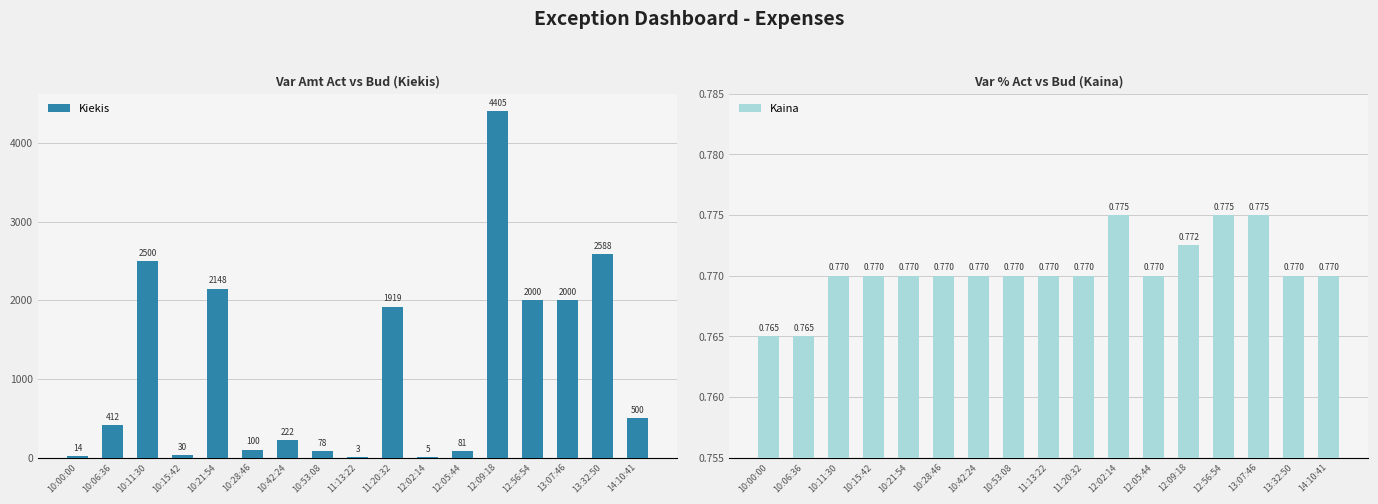

List the series in order of their peak value, highest first.

Kiekis, Kaina